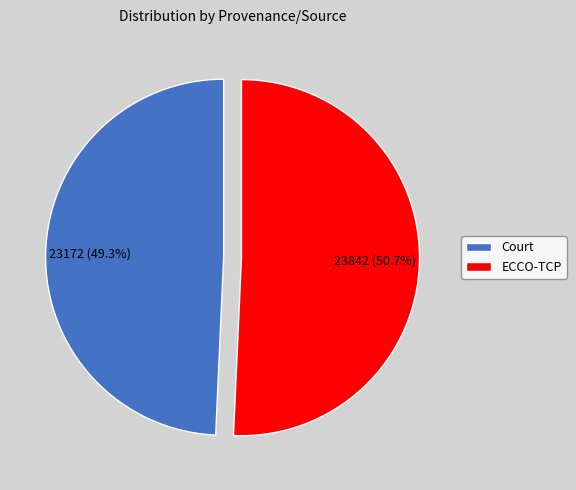

Is it true that ECCO-TCP is 51% of the pie?

True